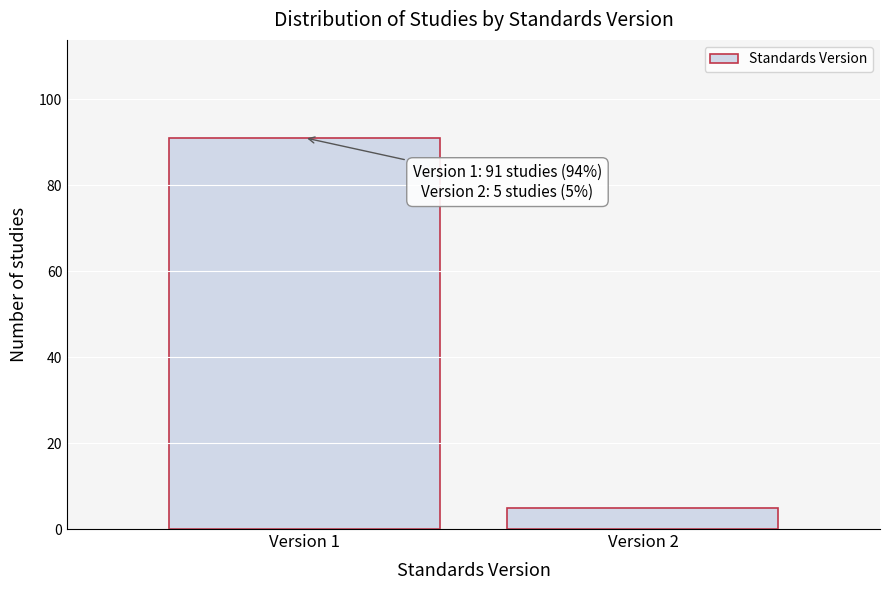

Reading left to right, list all the values displayed in this chart.

Version 1=91	Version 2=5